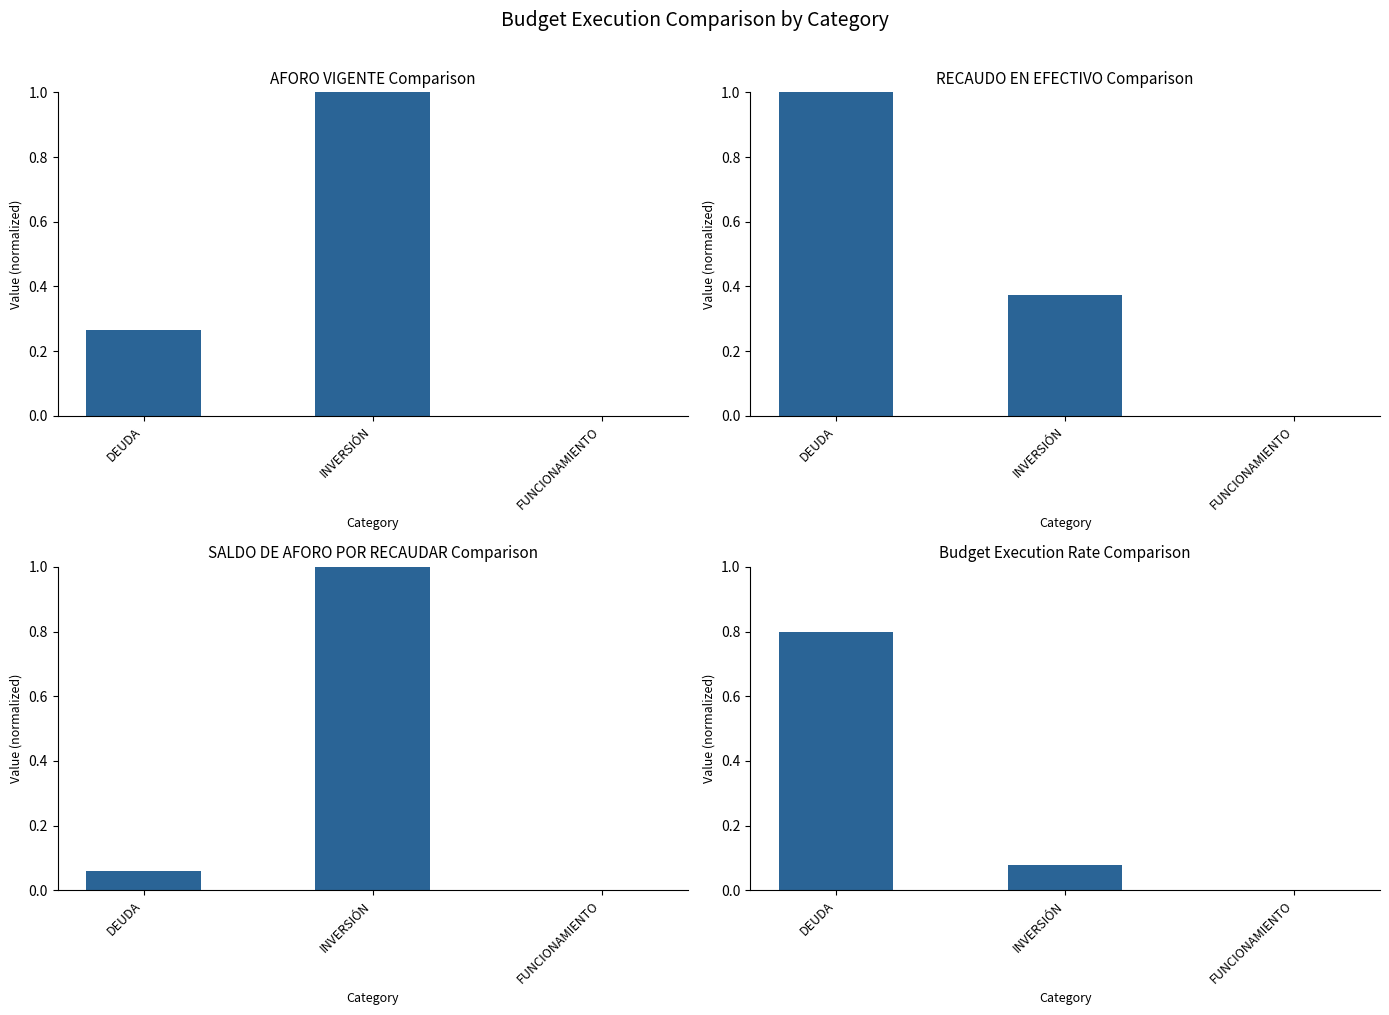

Count the number of categories in the chart.

3